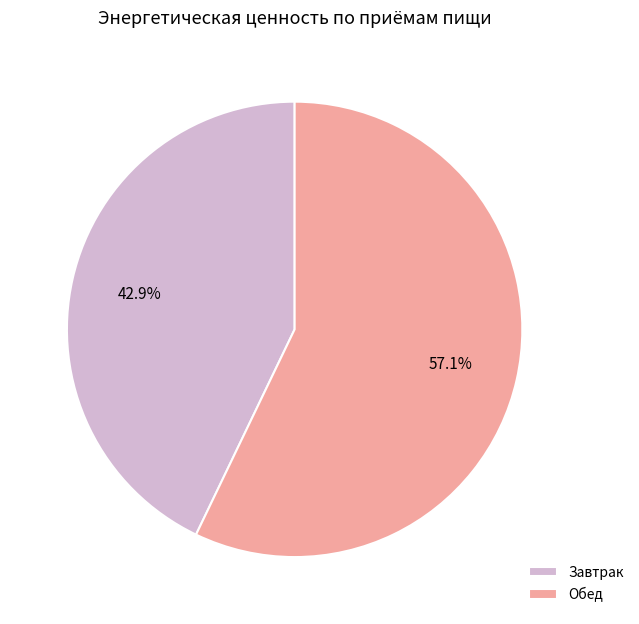

How much of the chart is everything except Завтрак?

57.1%